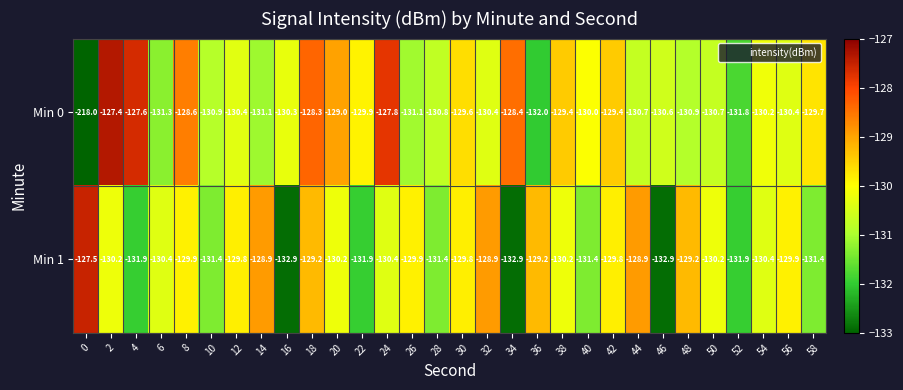

The value of Min 0 at 42 is -129.4. True or false?

True